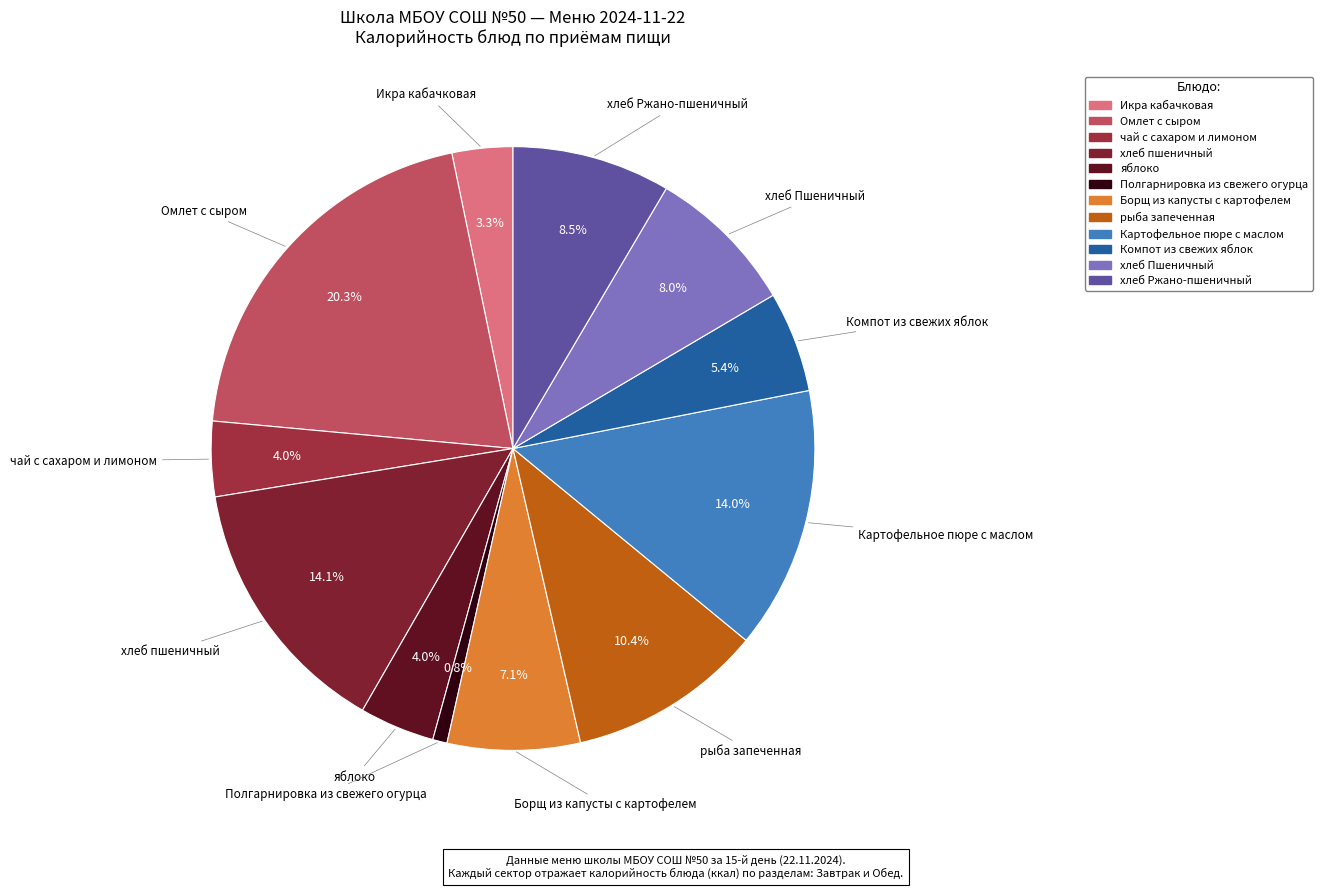

To the nearest percent, what portion does чай с сахаром и лимоном represent?

4%